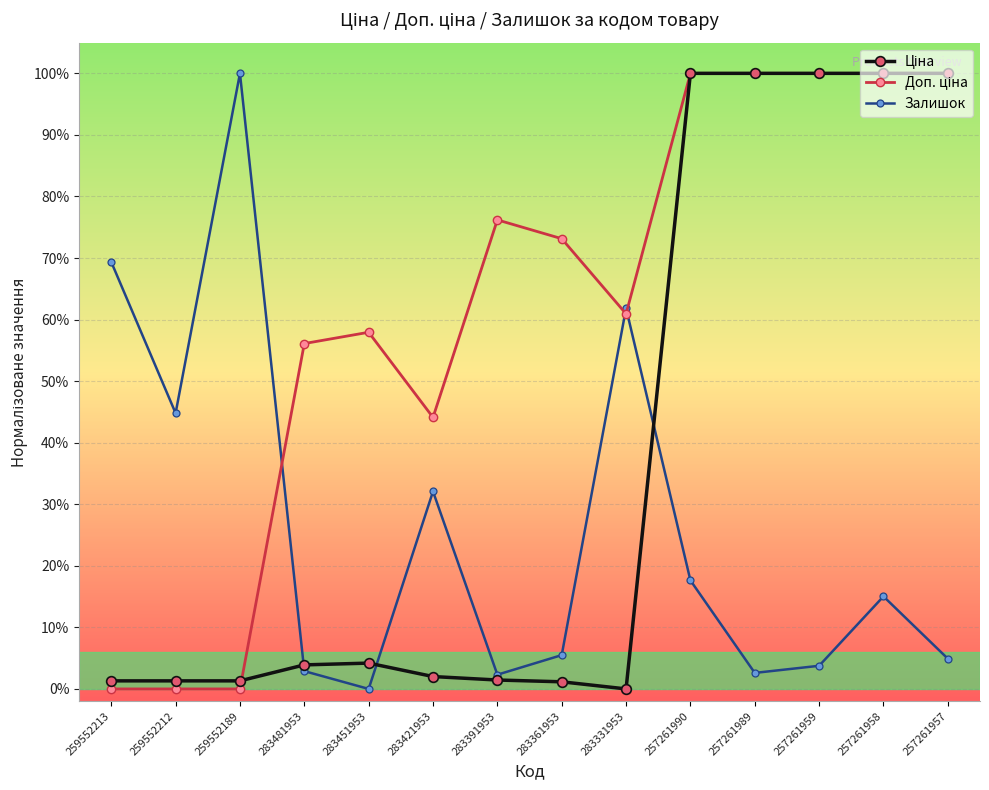

After their last crossing, which series has the higher values: Ціна or Залишок?

Ціна